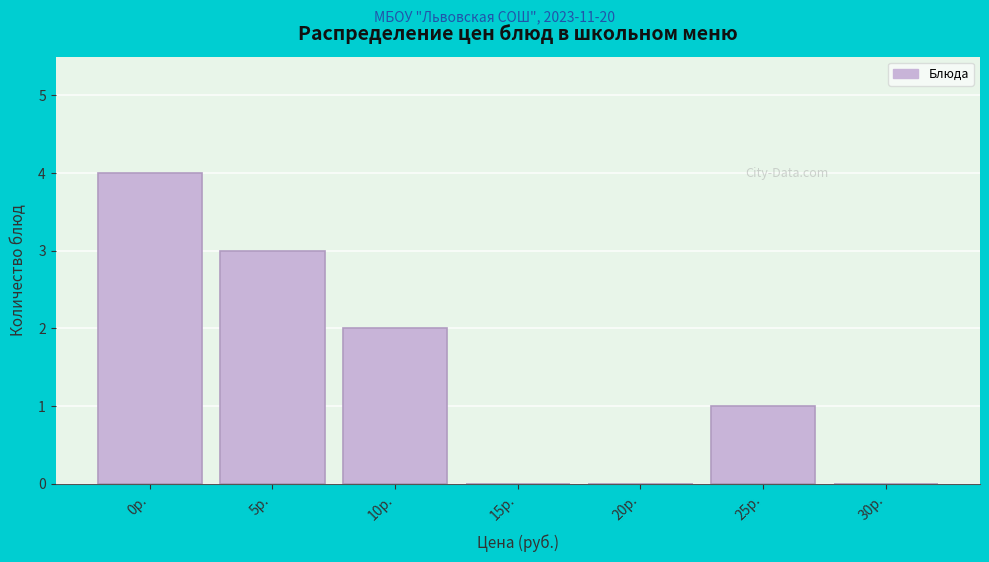

Reading left to right, what are all the values shown in this chart?

0р.=4	5р.=3	10р.=2	15р.=0	20р.=0	25р.=1	30р.=0